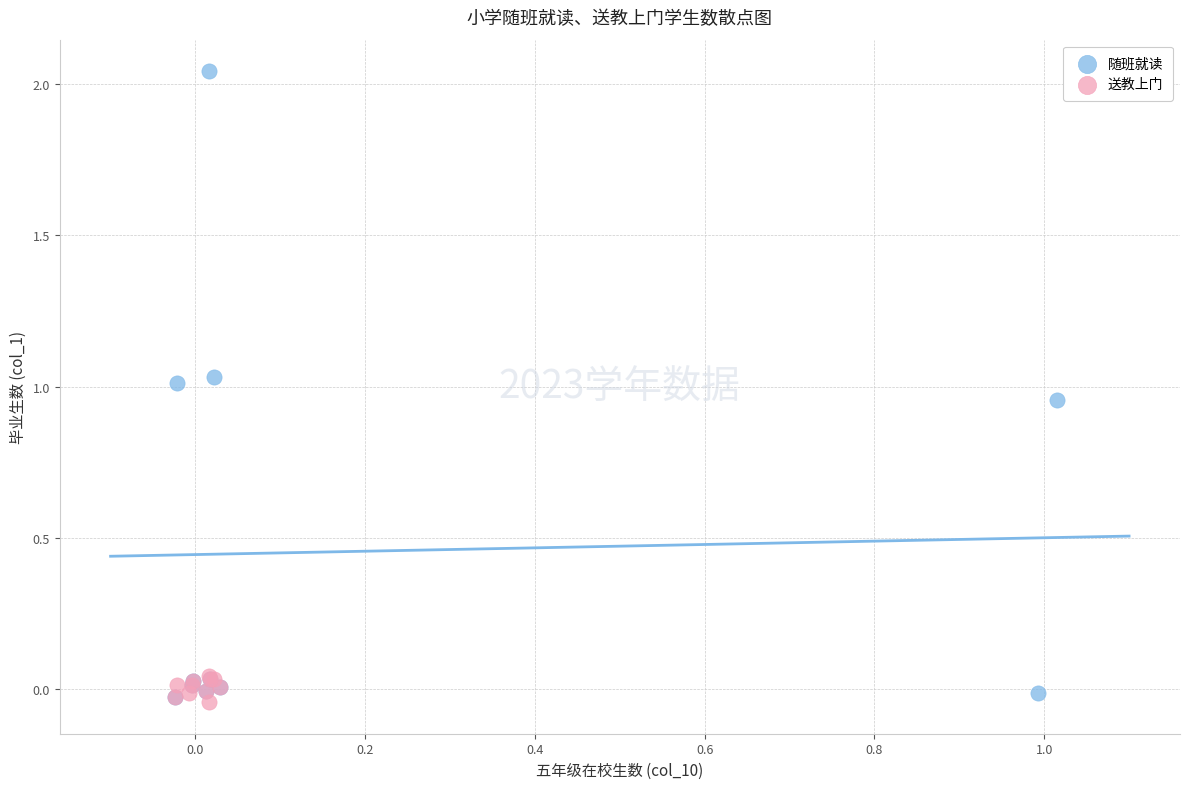

Which series has the largest Y range (max minus min)?

随班就读